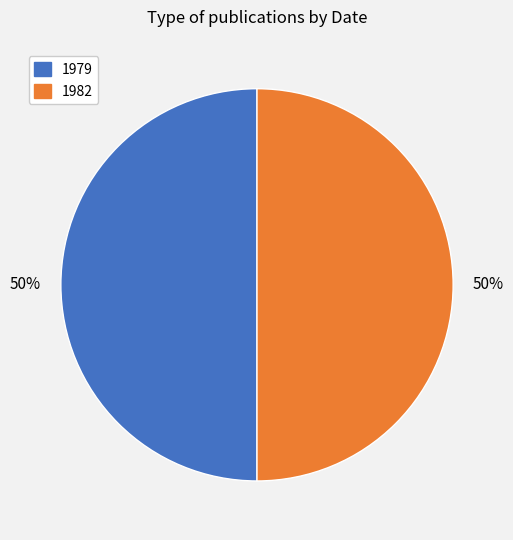

To the nearest percent, what portion does 1979 represent?

50%